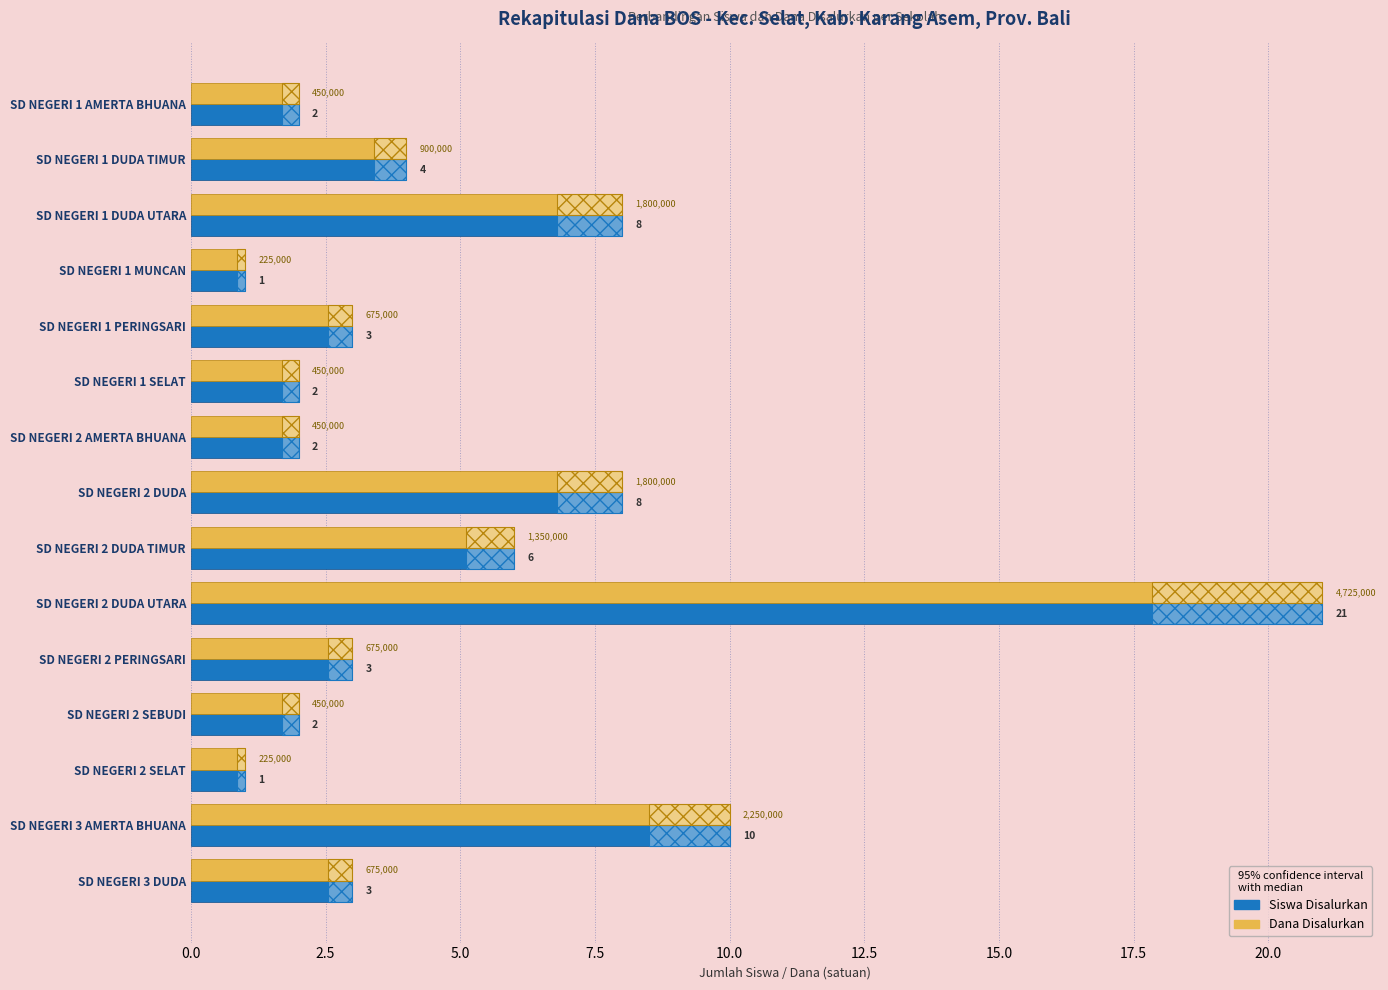

At which category does the chart reach its peak across all series?

SD NEGERI 2 DUDA UTARA